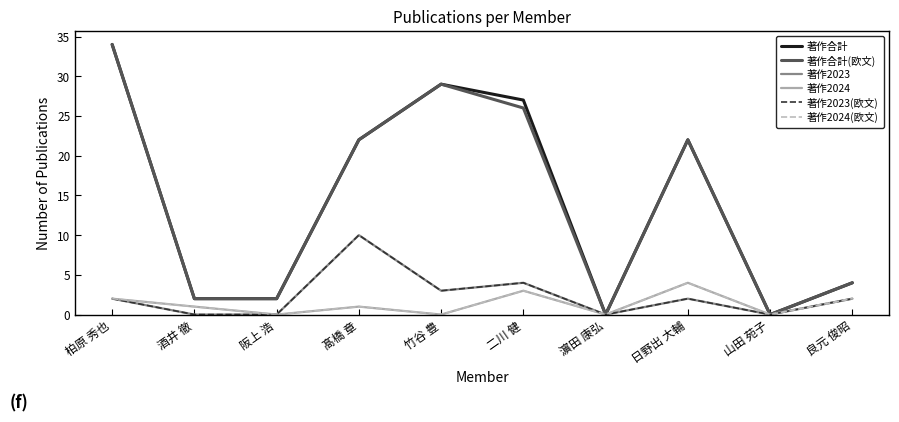

Rank the series at 濵田 康弘 from lowest to highest value.

著作合計, 著作合計(欧文), 著作2023, 著作2024, 著作2023(欧文), 著作2024(欧文)